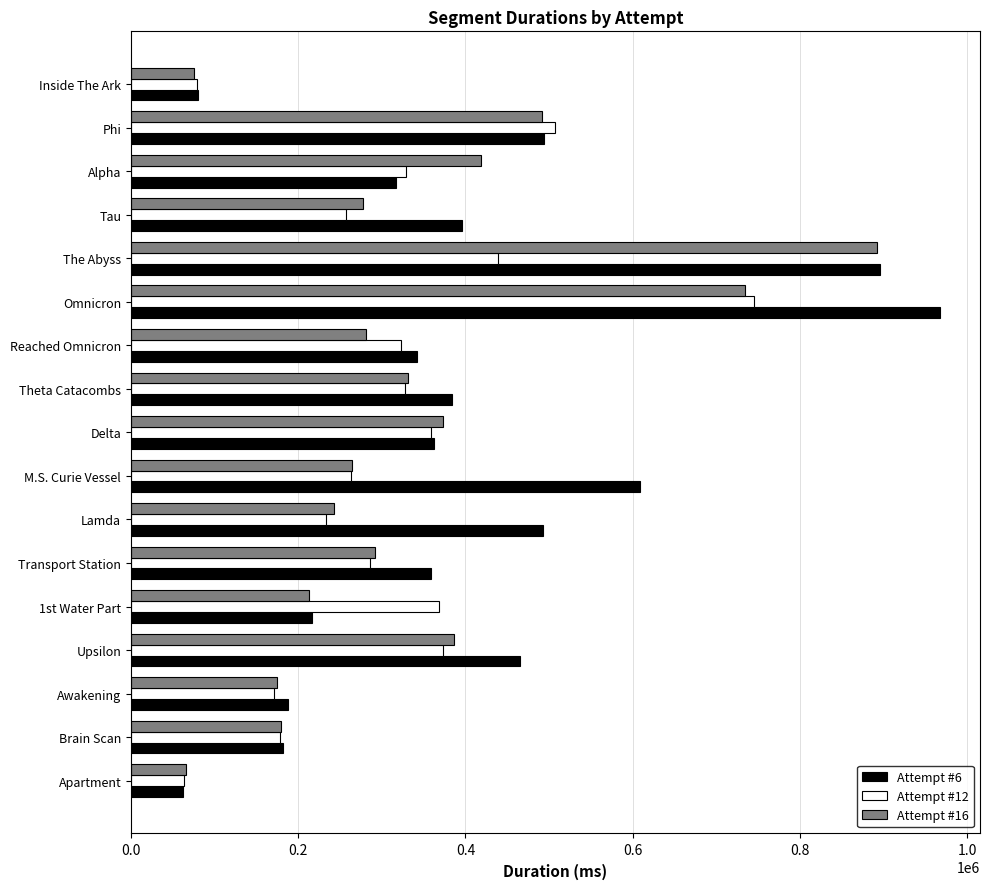

At which label is Attempt #16 closest to 478529?

Phi